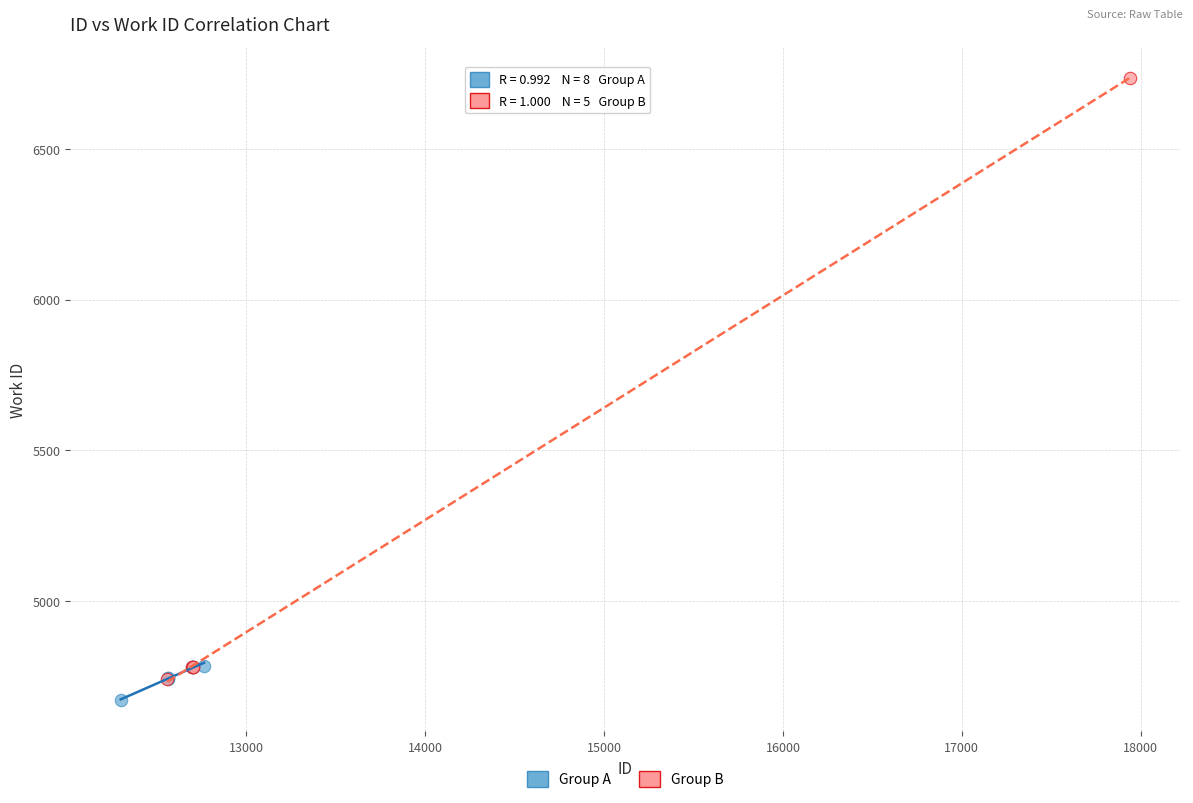

Which series reaches the maximum Y coordinate?

Group B